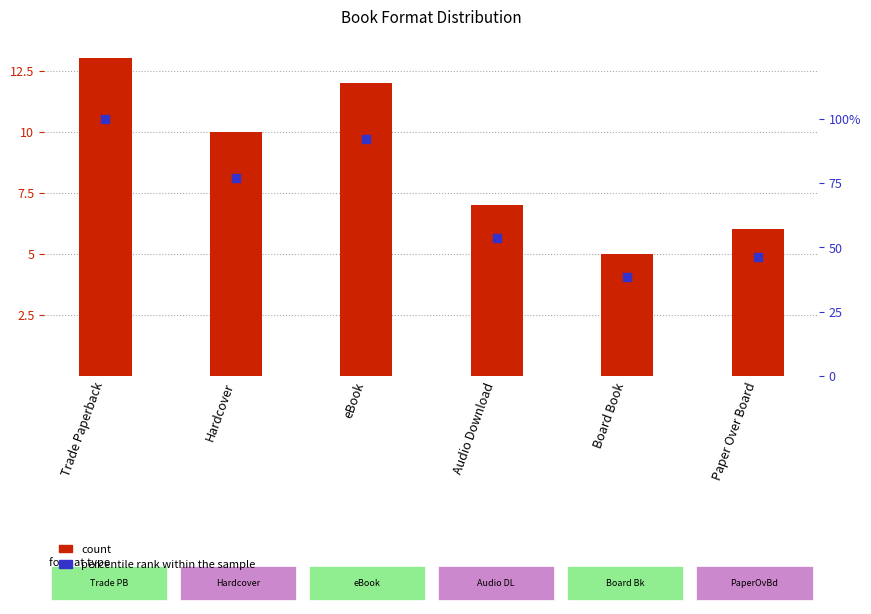

At how many categories does at least one series exceed 32?

6